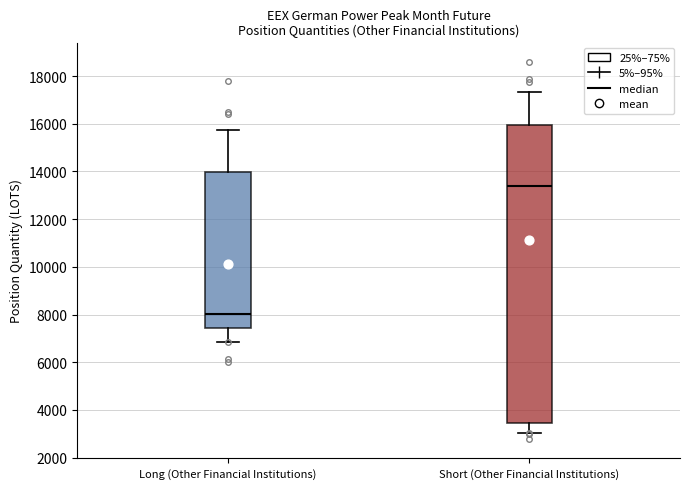

Reading left to right, read every box against the y-axis: the position of its median line, the range the box covers, and the ends of its whiskers. The values are not printed on the chart, so give them approximately, as read against the axis.

Long (Other Financial Institutions): median 8000, box 7400 to 14000, whiskers 6800 to 15800
Short (Other Financial Institutions): median 13400, box 3400 to 16000, whiskers 3000 to 17400